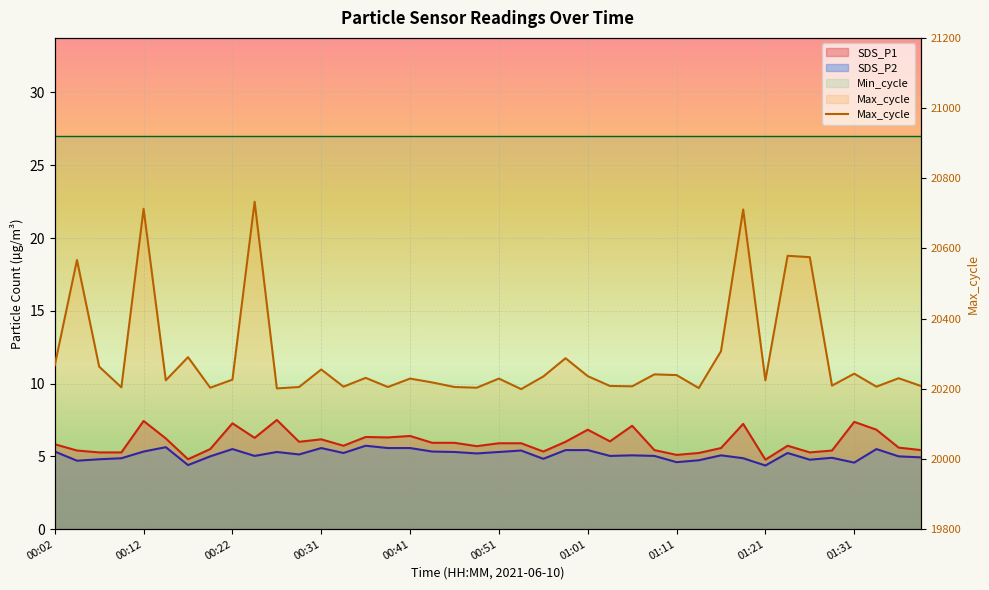

What is the value of the 5th point from the left?

20713